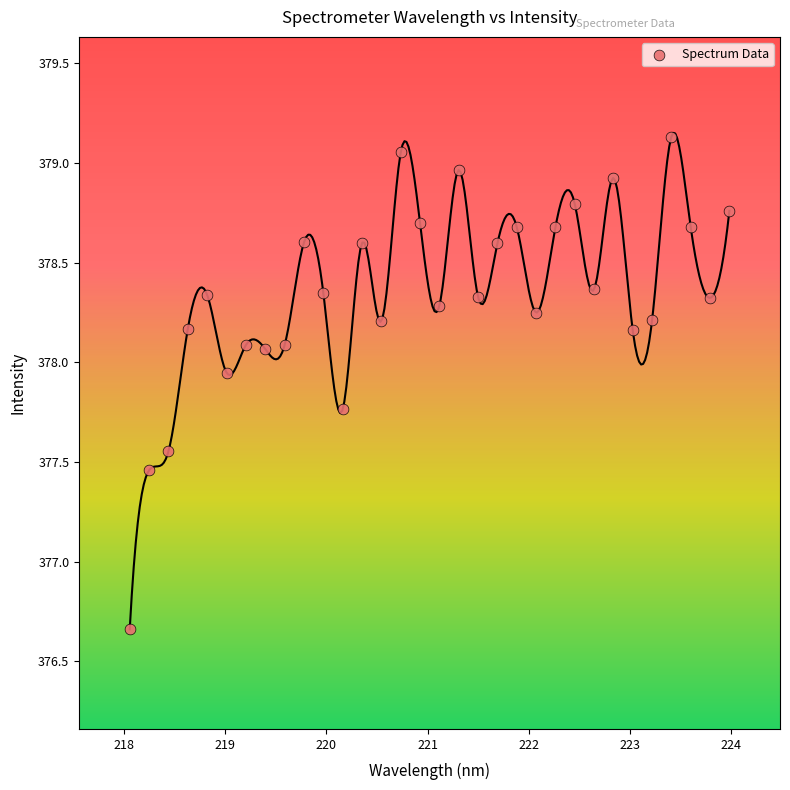

What is the range of X values (max minus min)?

5.9